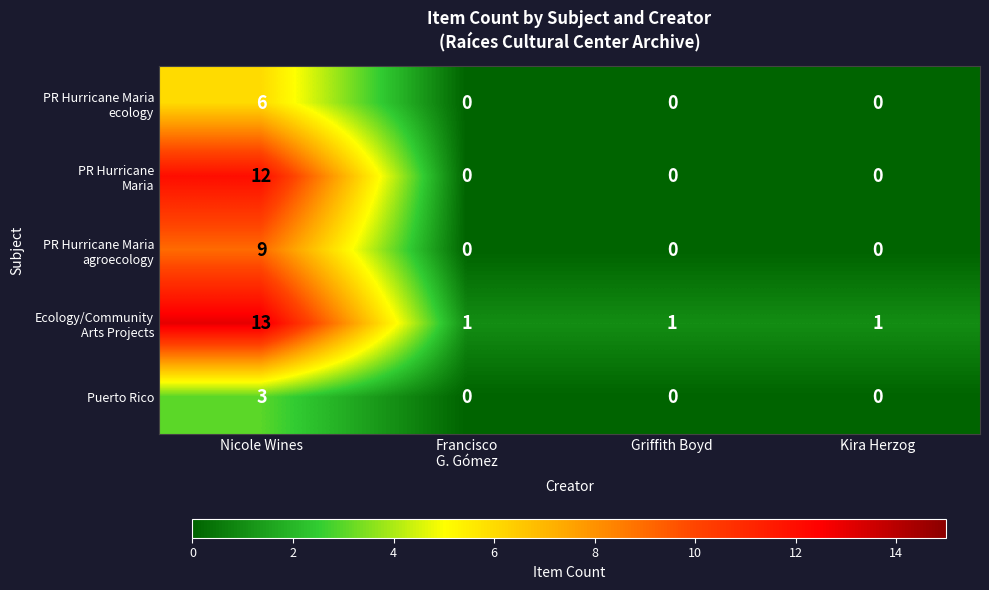

What is the total value across all series at Nicole Wines?

43